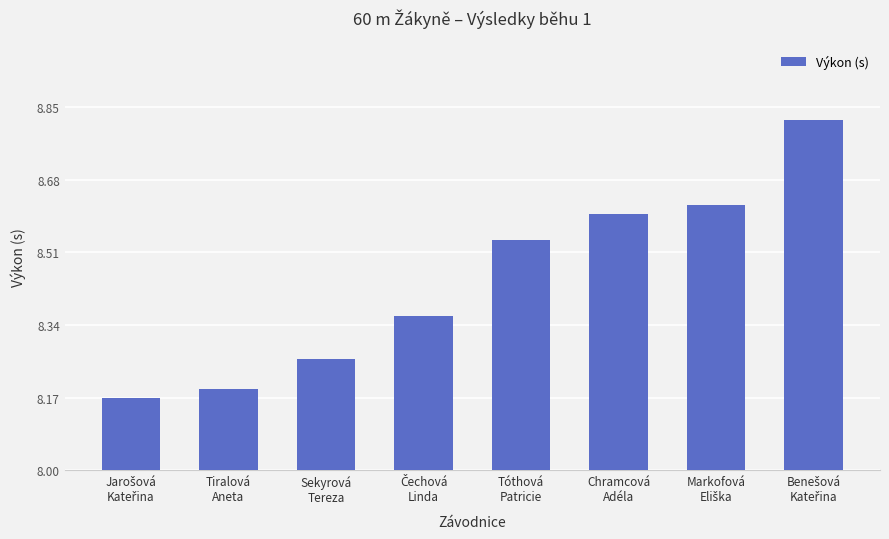

What is the sum of all values?

67.6